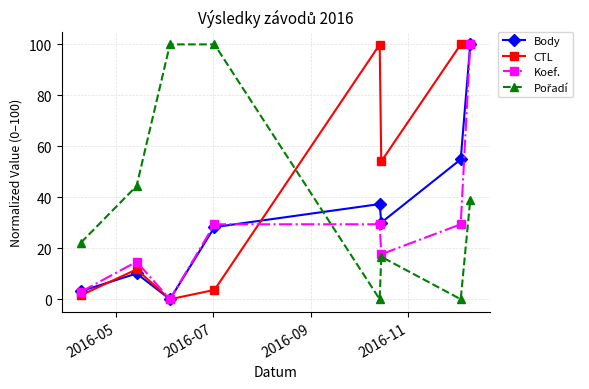

At how many categories does at least one series exceed 69?

5